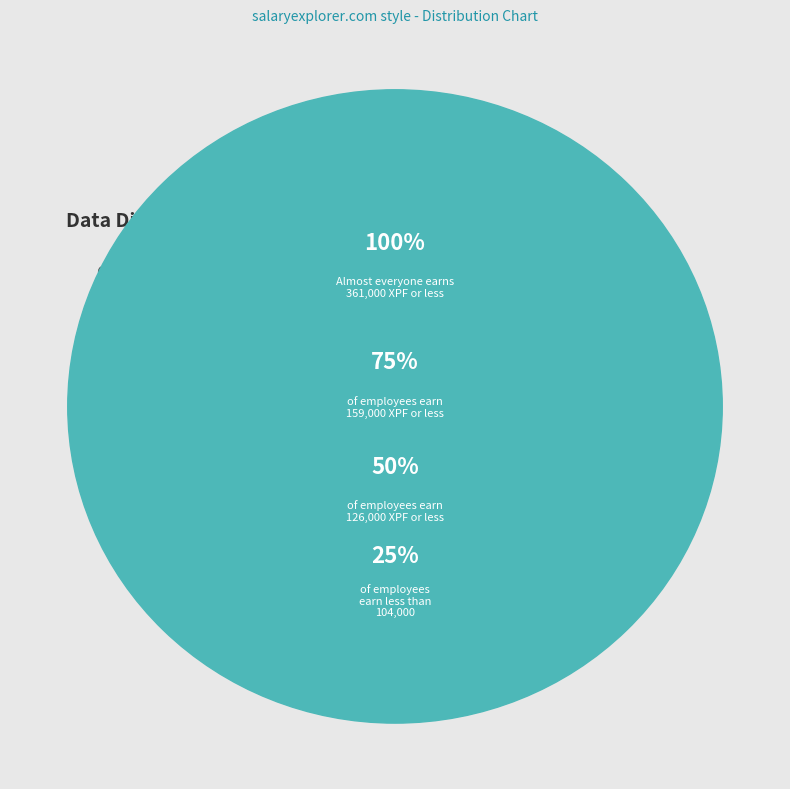

How many segments does this pie chart have?

4